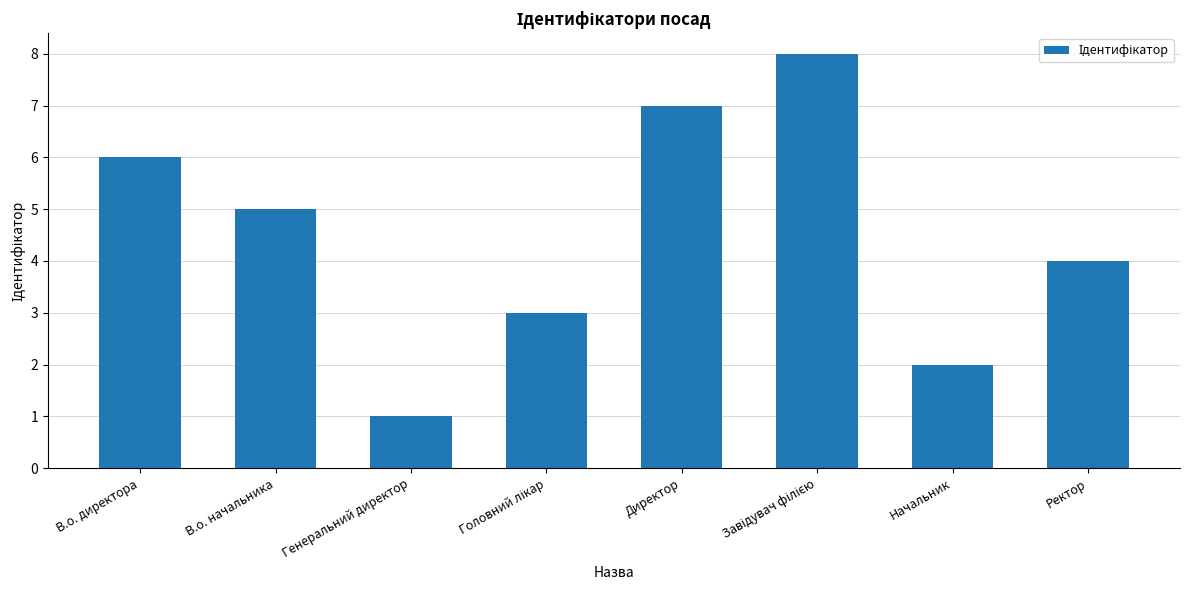

True or false: the data shows 2 at Начальник.

True